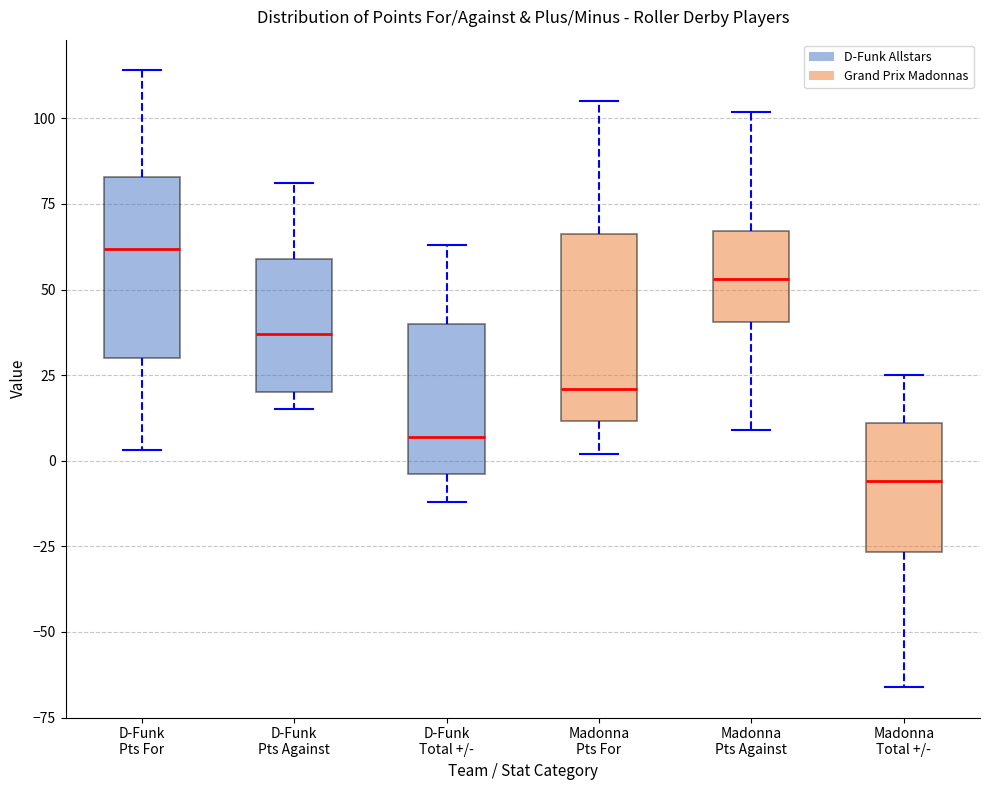

Reading left to right, read every box against the y-axis: the position of its median line, the range the box covers, and the ends of its whiskers. The values are not printed on the chart, so give them approximately, as read against the axis.

D-Funk Pts For: median 60, box 30 to 85, whiskers 5 to 115
D-Funk Pts Against: median 35, box 20 to 60, whiskers 15 to 80
D-Funk Total +/-: median 5, box -5 to 40, whiskers -10 to 65
Madonna Pts For: median 20, box 10 to 65, whiskers 0 to 105
Madonna Pts Against: median 55, box 40 to 65, whiskers 10 to 100
Madonna Total +/-: median -5, box -25 to 10, whiskers -65 to 25